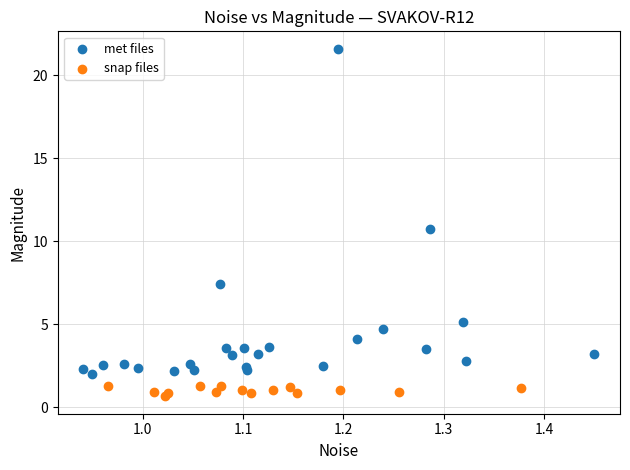

Which series has the largest Y range (max minus min)?

met files